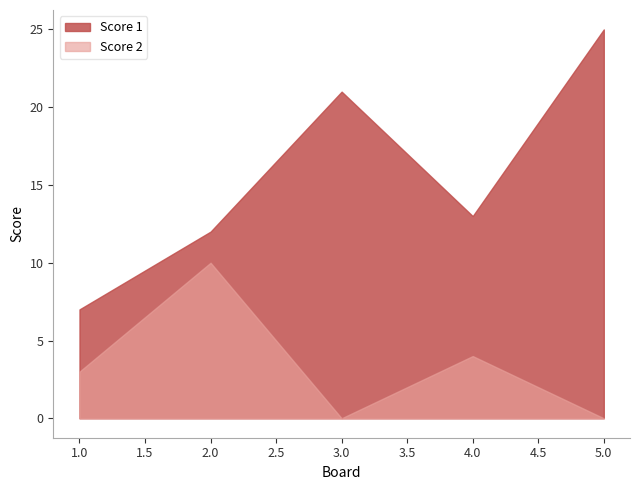

Which series has the widest spread of values?

Score 1